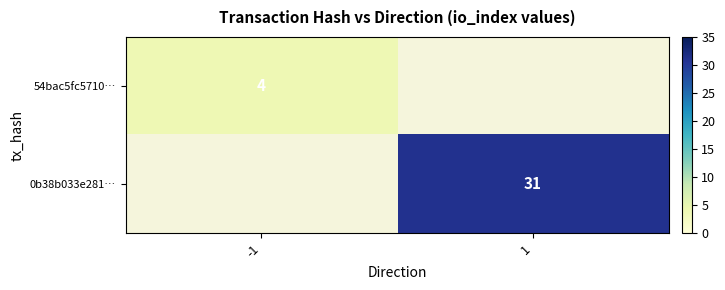

At how many categories does at least one series exceed 26?

1